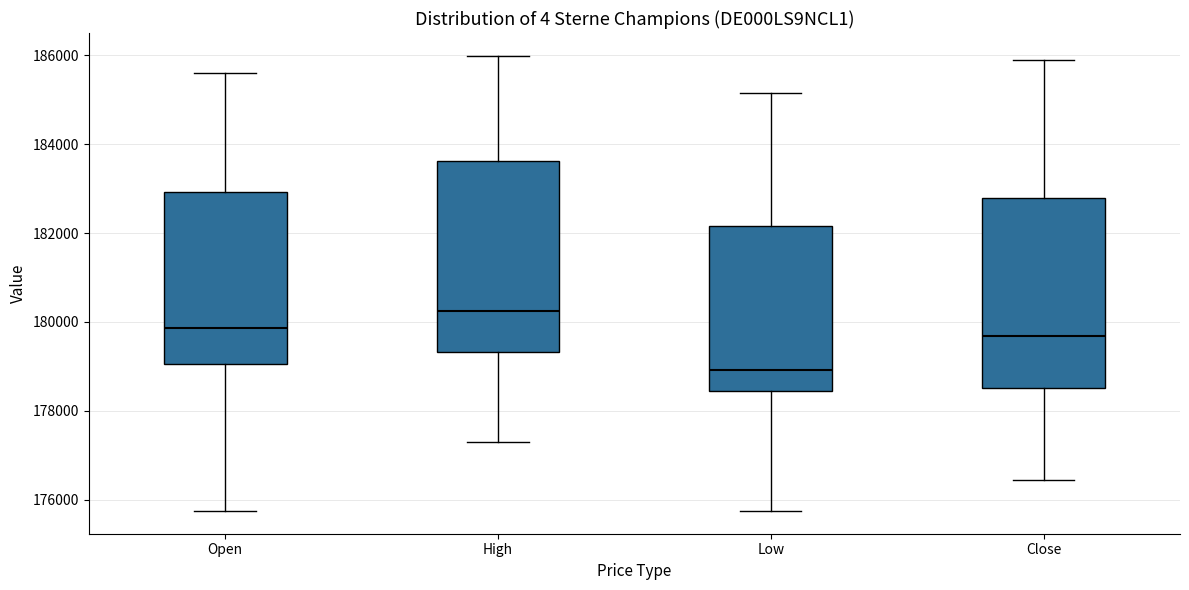

Reading left to right, read every box against the y-axis: the position of its median line, the range the box covers, and the ends of its whiskers. The values are not printed on the chart, so give them approximately, as read against the axis.

Open: median 179800, box 179000 to 183000, whiskers 175800 to 185600
High: median 180200, box 179400 to 183600, whiskers 177400 to 186000
Low: median 179000, box 178400 to 182200, whiskers 175800 to 185200
Close: median 179600, box 178600 to 182800, whiskers 176400 to 186000